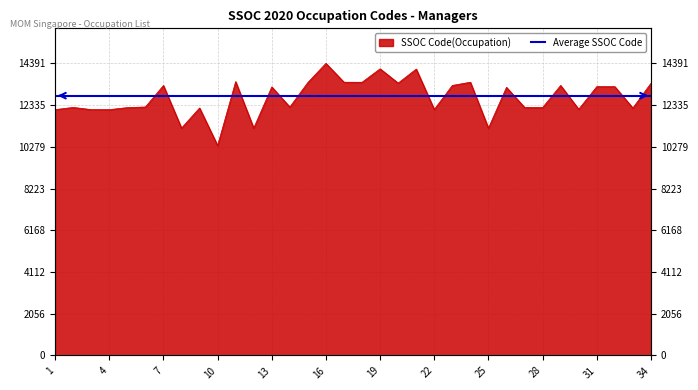

At which category does the data reach its first local peak?

2